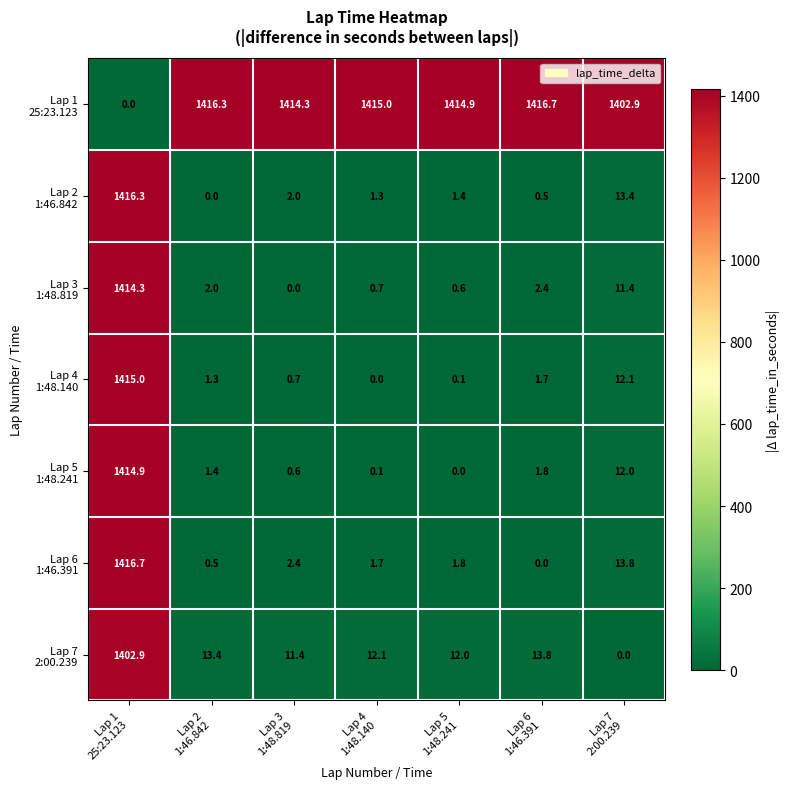

At how many categories does at least one series exceed 152?

7